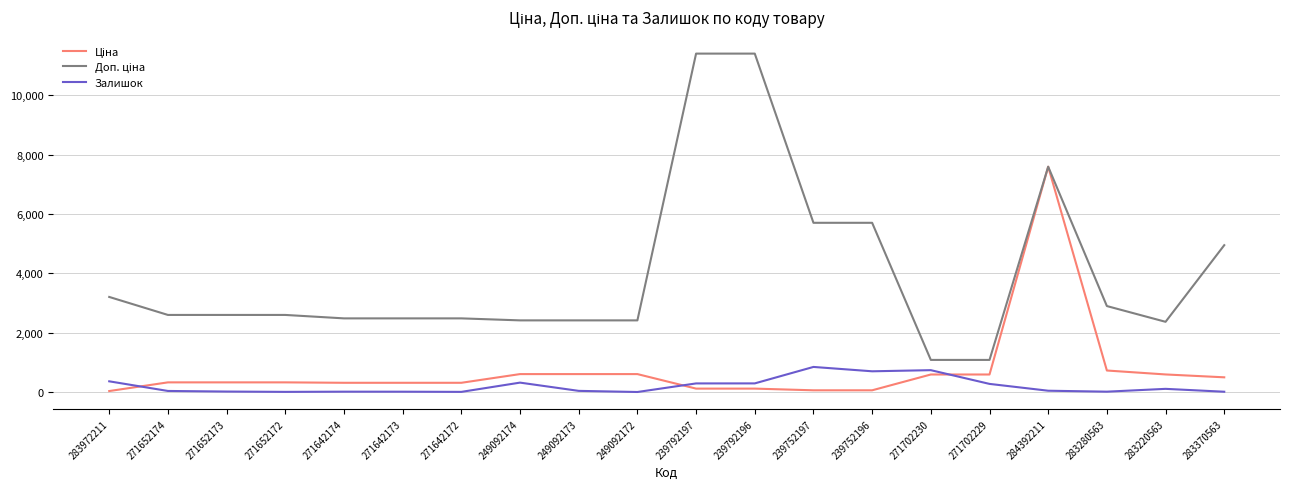

True or false: Залишок has more than 1 points higher than both neighbors.

True